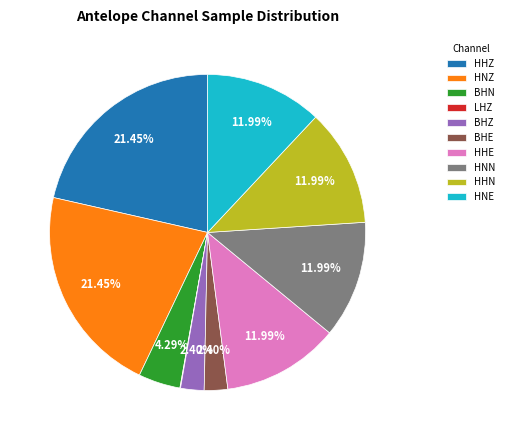

Between BHE and HNZ, which is larger?

HNZ